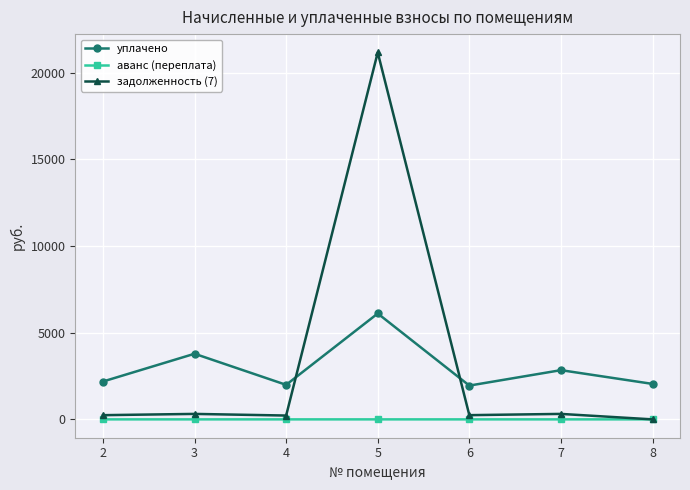

What are all the series names shown in the legend?

уплачено, аванс (переплата), задолженность (7)